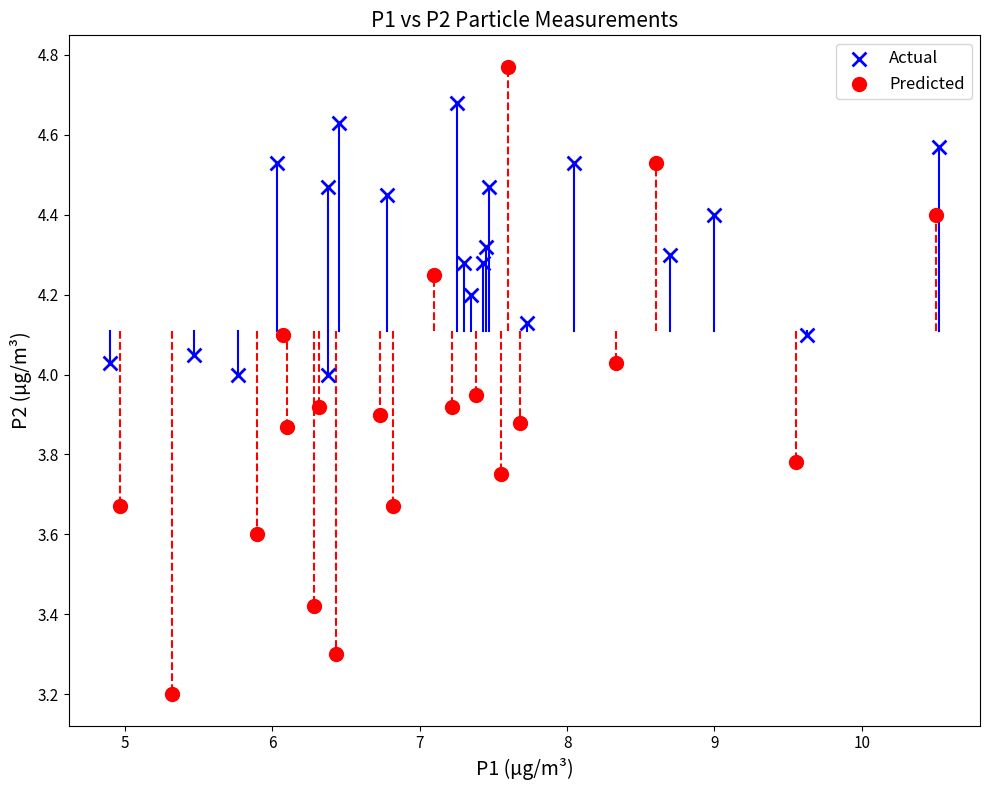

Which series has the largest Y range (max minus min)?

Predicted